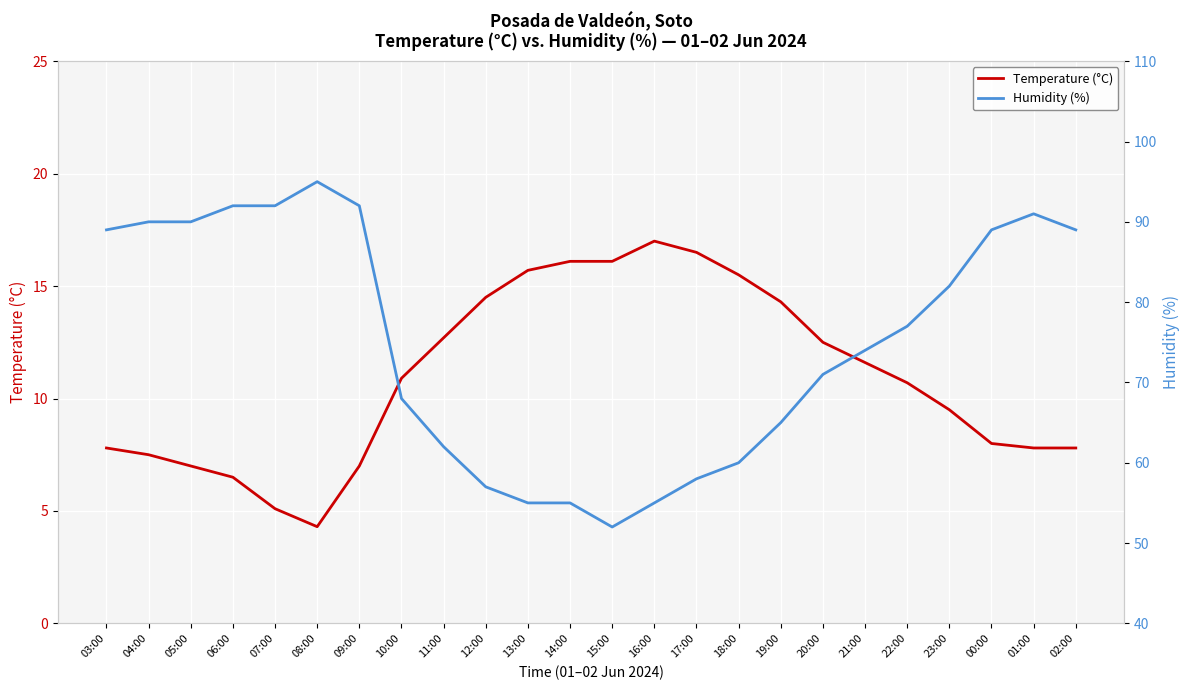

What is the label of the 3rd point from the left?

05:00